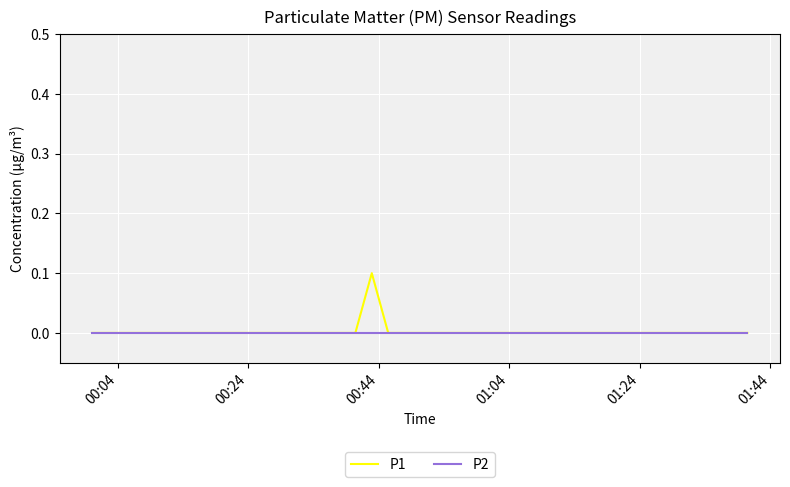

List the series in order of their peak value, lowest first.

P2, P1